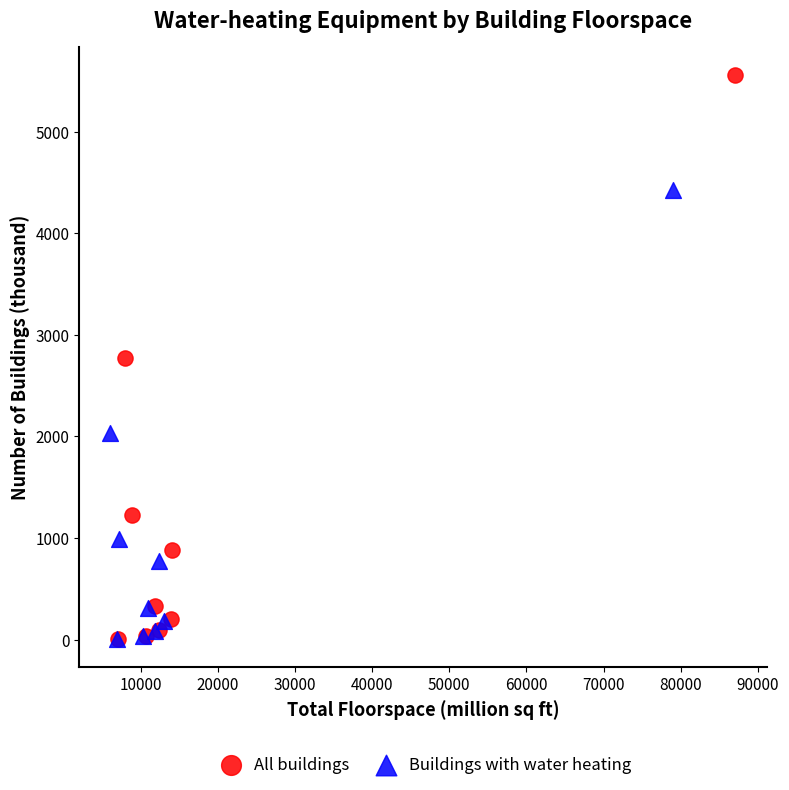

Which series reaches the maximum Y coordinate?

All buildings